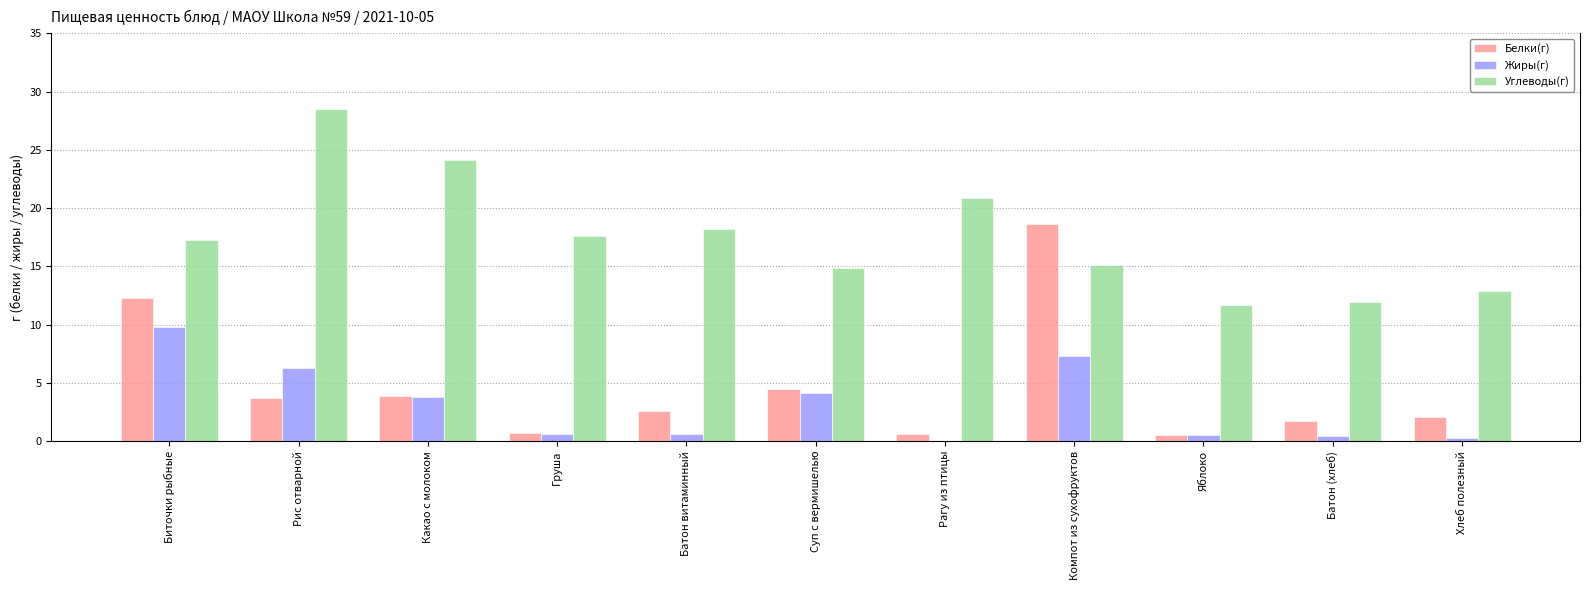

How many groups of bars are there?

11